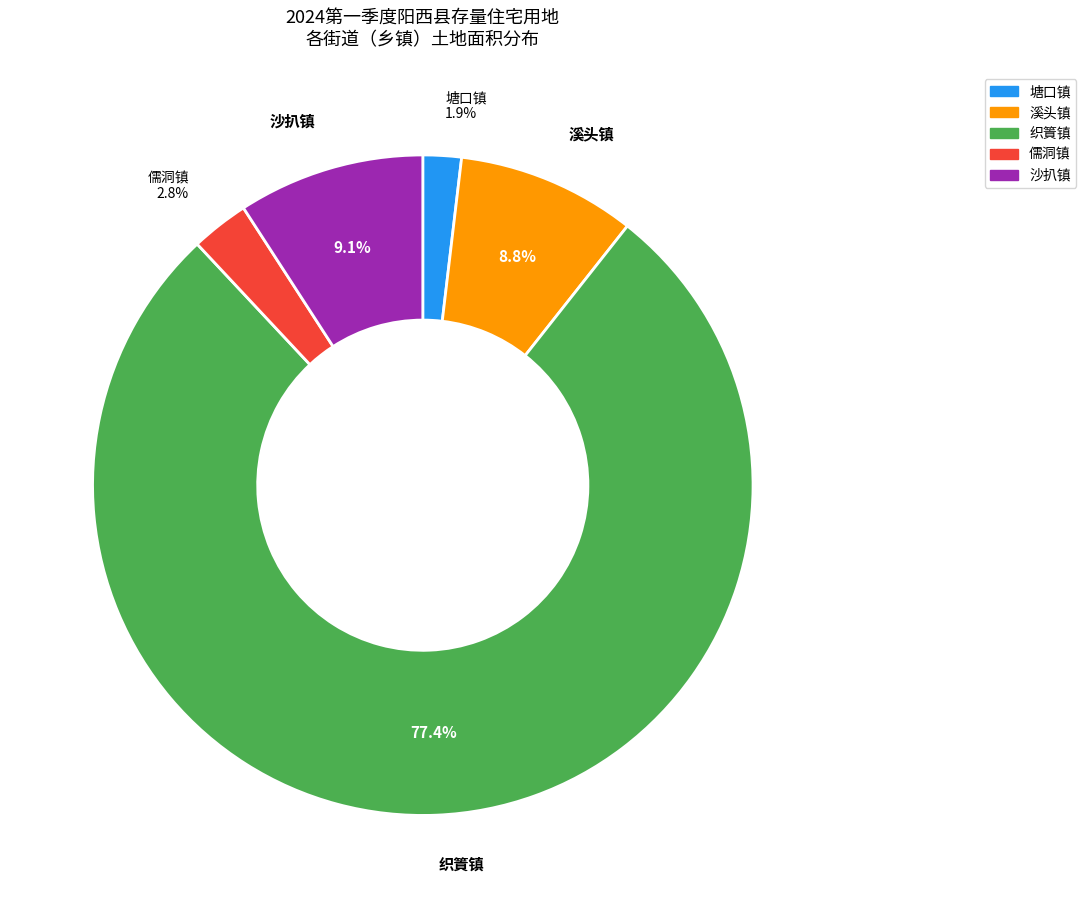

How many segments does this pie chart have?

5